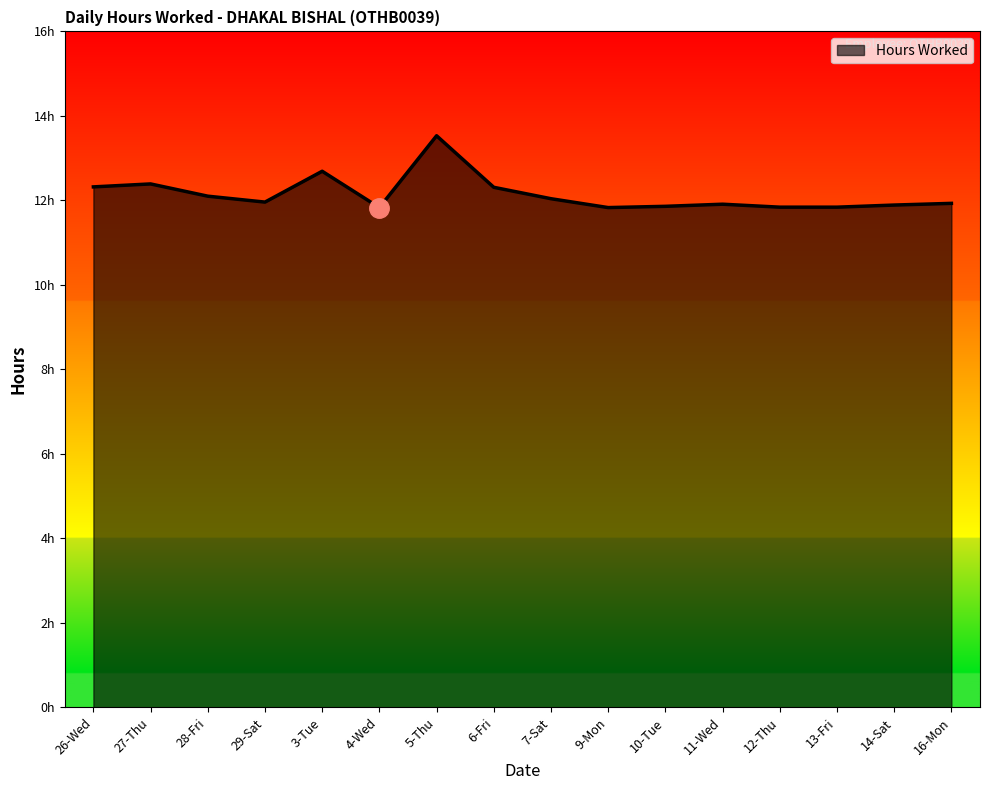

Does the chart have visible grid lines?

No